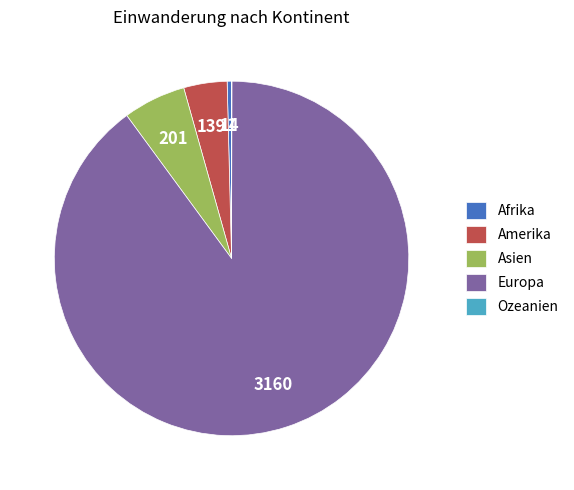

Which has a higher value, Europa or Afrika?

Europa